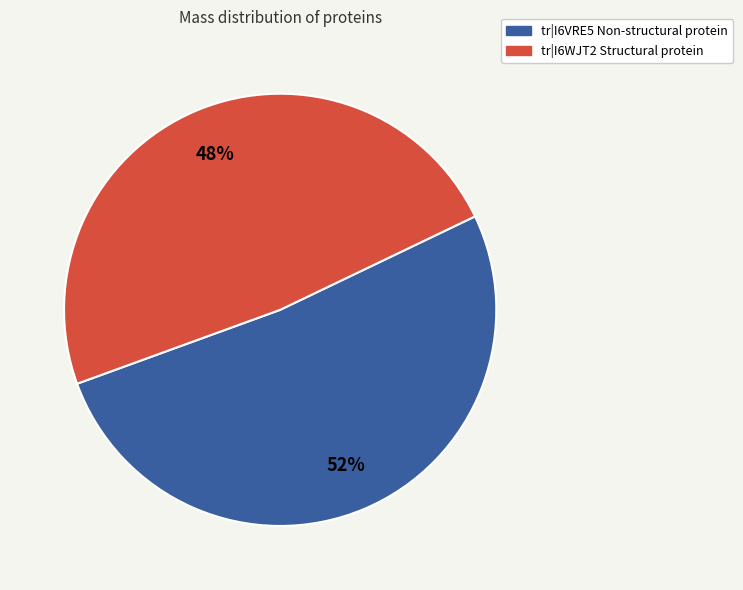

Is there any slice that represents more than half of the pie?

Yes